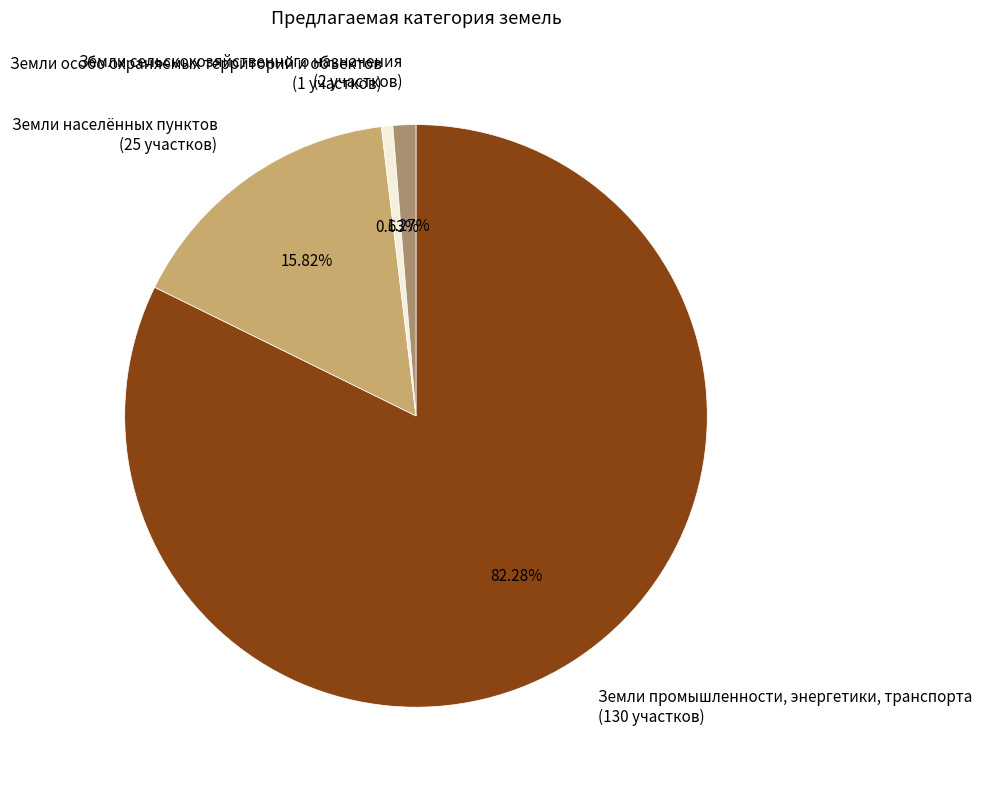

Which category has the biggest portion of the pie?

Земли промышленности, энергетики, транспорта